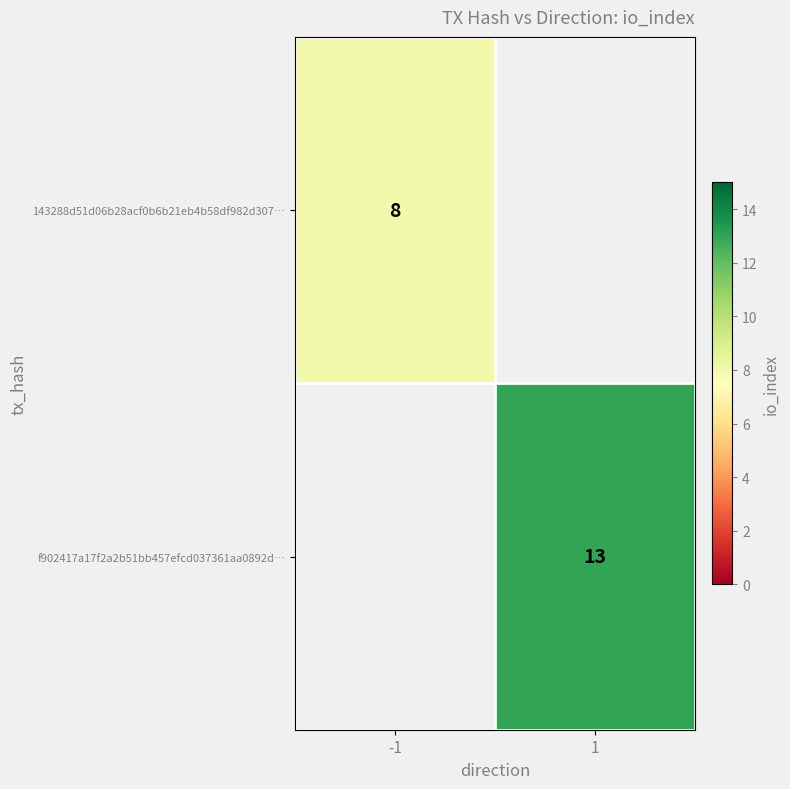

Is the value of f902417a17f2a2b51bb457efcd037361aa0892d… at 1 greater than the value of 143288d51d06b28acf0b6b21eb4b58df982d307… at -1?

Yes